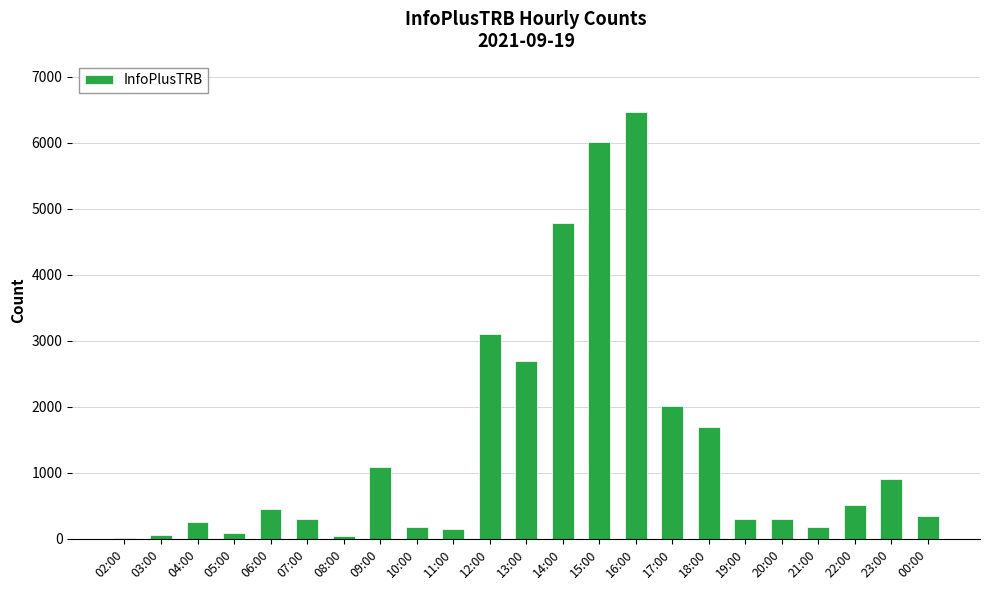

What is the ratio of the value at 03:00 to the value at 02:00?

3.0